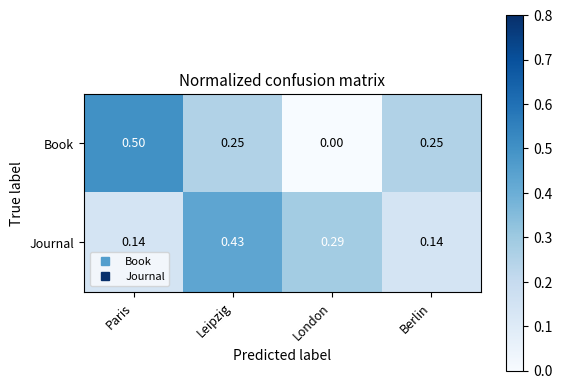

At which label is Book closest to 0?

London